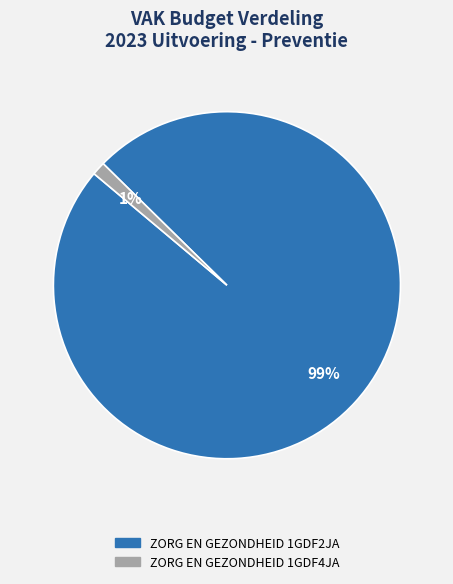

To the nearest percent, what is the average slice percentage?

50%